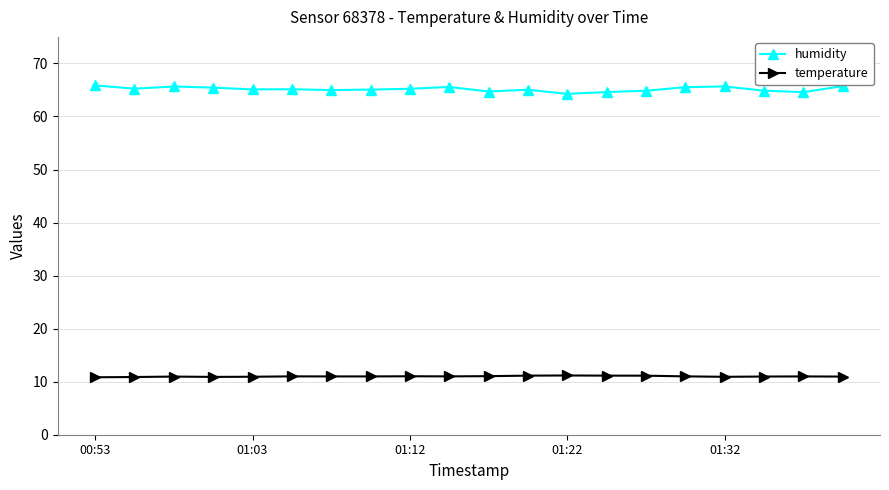

What is the lowest value of the humidity series?

64.3